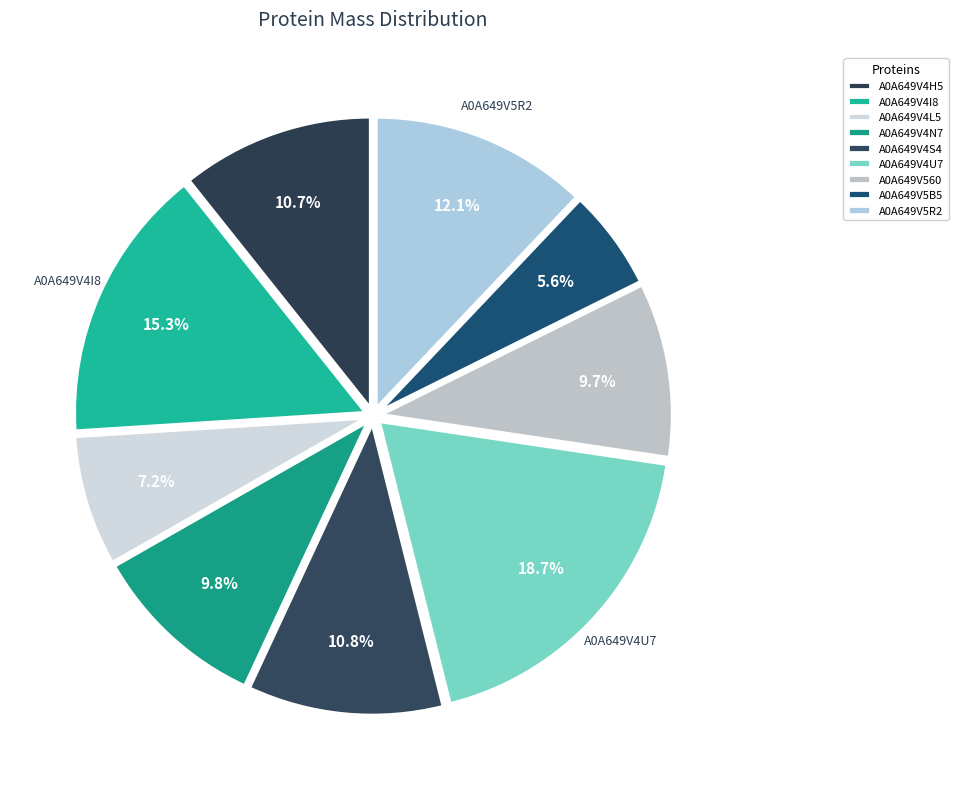

What percentage do A0A649V5R2 and A0A649V4H5 together represent?

22.8%